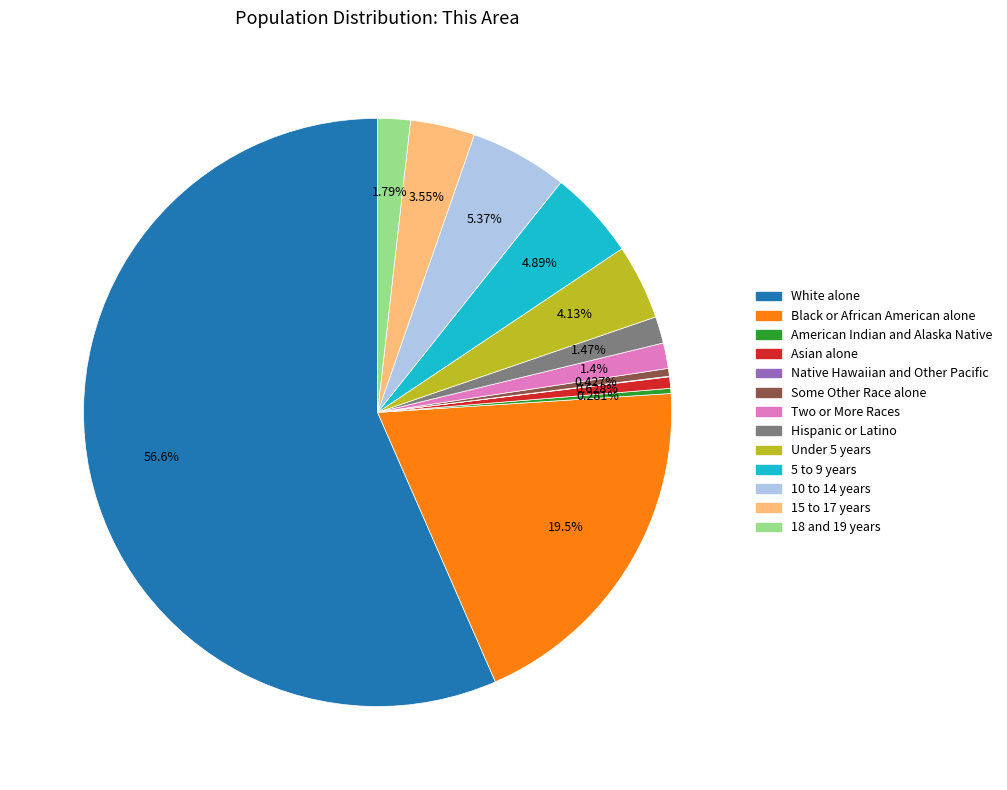

To the nearest percent, what portion does 10 to 14 years represent?

5%